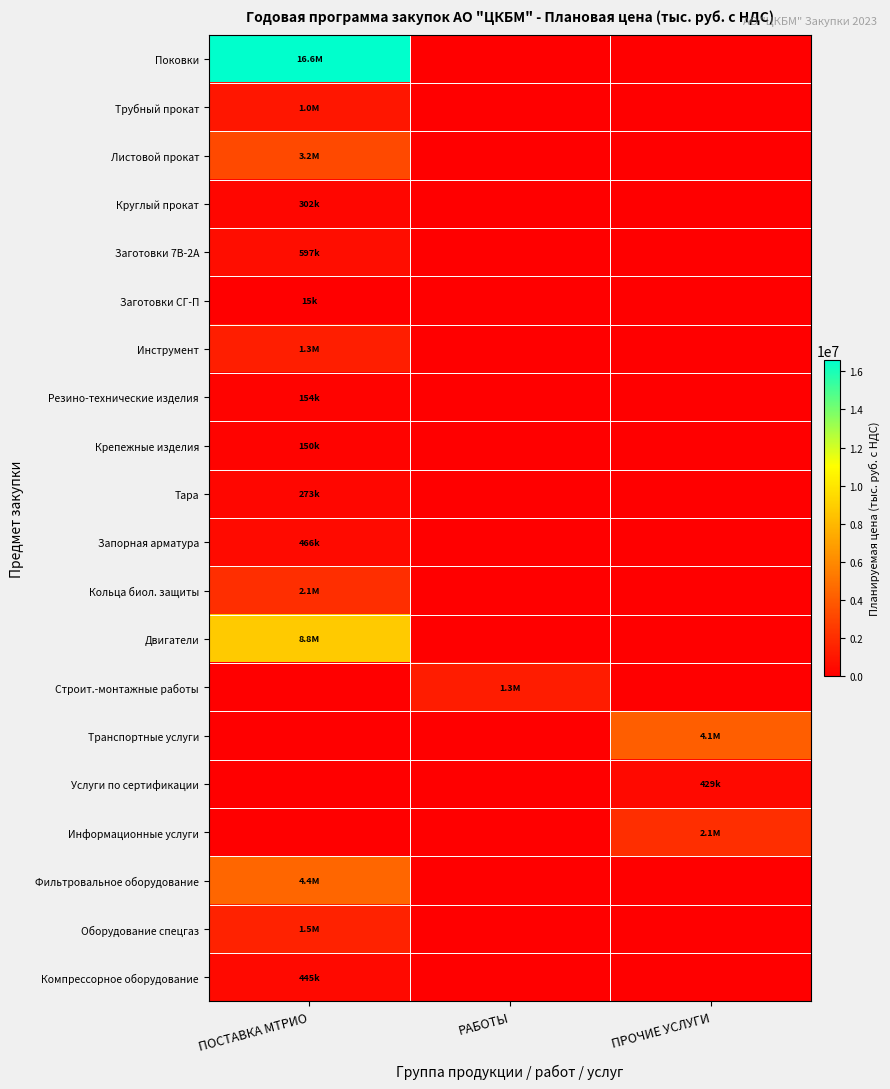

Reading left to right, what are all the values shown in this chart?

Поковки: ПОСТАВКА МТРИО=16584591.4	РАБОТЫ=0.0	ПРОЧИЕ УСЛУГИ=0.0
Трубный прокат: ПОСТАВКА МТРИО=1007902.8	РАБОТЫ=0.0	ПРОЧИЕ УСЛУГИ=0.0
Листовой прокат: ПОСТАВКА МТРИО=3210261.9	РАБОТЫ=0.0	ПРОЧИЕ УСЛУГИ=0.0
Круглый прокат: ПОСТАВКА МТРИО=302268.5	РАБОТЫ=0.0	ПРОЧИЕ УСЛУГИ=0.0
Заготовки 7B-2A: ПОСТАВКА МТРИО=597498.8	РАБОТЫ=0.0	ПРОЧИЕ УСЛУГИ=0.0
Заготовки СГ-П: ПОСТАВКА МТРИО=14794.5	РАБОТЫ=0.0	ПРОЧИЕ УСЛУГИ=0.0
Инструмент: ПОСТАВКА МТРИО=1335405.0	РАБОТЫ=0.0	ПРОЧИЕ УСЛУГИ=0.0
Резино-технические изделия: ПОСТАВКА МТРИО=154043.7	РАБОТЫ=0.0	ПРОЧИЕ УСЛУГИ=0.0
Крепежные изделия: ПОСТАВКА МТРИО=149742.6	РАБОТЫ=0.0	ПРОЧИЕ УСЛУГИ=0.0
Тара: ПОСТАВКА МТРИО=272826.7	РАБОТЫ=0.0	ПРОЧИЕ УСЛУГИ=0.0
Запорная арматура: ПОСТАВКА МТРИО=465915.9	РАБОТЫ=0.0	ПРОЧИЕ УСЛУГИ=0.0
Кольца биол. защиты: ПОСТАВКА МТРИО=2065140.0	РАБОТЫ=0.0	ПРОЧИЕ УСЛУГИ=0.0
Двигатели: ПОСТАВКА МТРИО=8750000.0	РАБОТЫ=0.0	ПРОЧИЕ УСЛУГИ=0.0
Строит.-монтажные работы: ПОСТАВКА МТРИО=0.0	РАБОТЫ=1288194.0	ПРОЧИЕ УСЛУГИ=0.0
Транспортные услуги: ПОСТАВКА МТРИО=0.0	РАБОТЫ=0.0	ПРОЧИЕ УСЛУГИ=4125474.6
Услуги по сертификации: ПОСТАВКА МТРИО=0.0	РАБОТЫ=0.0	ПРОЧИЕ УСЛУГИ=429048.4
Информационные услуги: ПОСТАВКА МТРИО=0.0	РАБОТЫ=0.0	ПРОЧИЕ УСЛУГИ=2051669.5
Фильтровальное оборудование: ПОСТАВКА МТРИО=4433700.0	РАБОТЫ=0.0	ПРОЧИЕ УСЛУГИ=0.0
Оборудование спецгаз: ПОСТАВКА МТРИО=1490461.0	РАБОТЫ=0.0	ПРОЧИЕ УСЛУГИ=0.0
Компрессорное оборудование: ПОСТАВКА МТРИО=445310.0	РАБОТЫ=0.0	ПРОЧИЕ УСЛУГИ=0.0